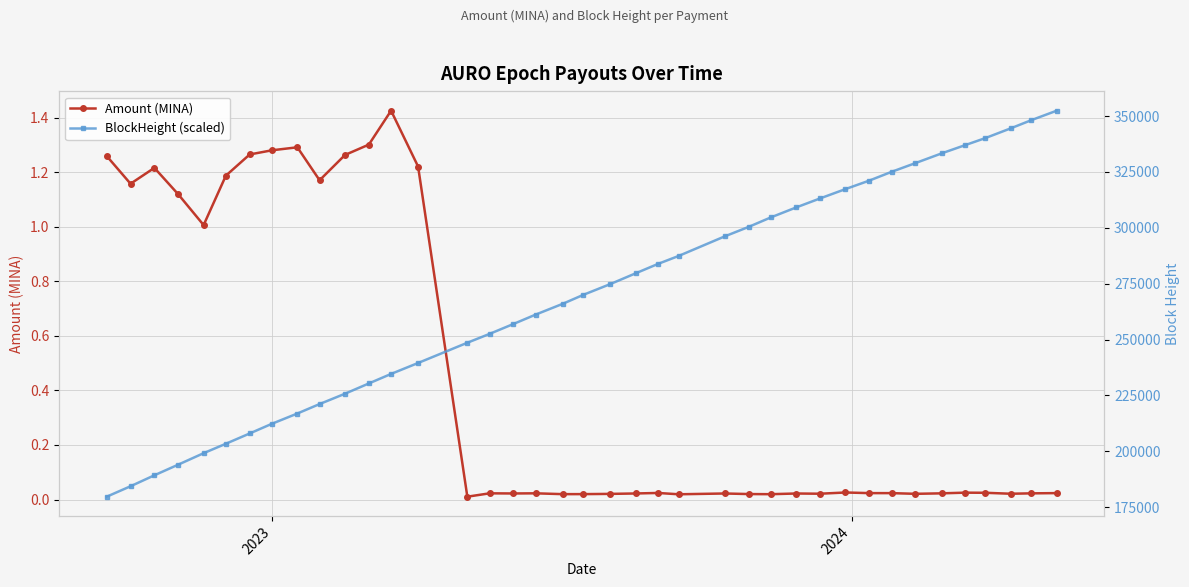

True or false: Amount (MINA) has more than 2 points higher than both neighbors.

True